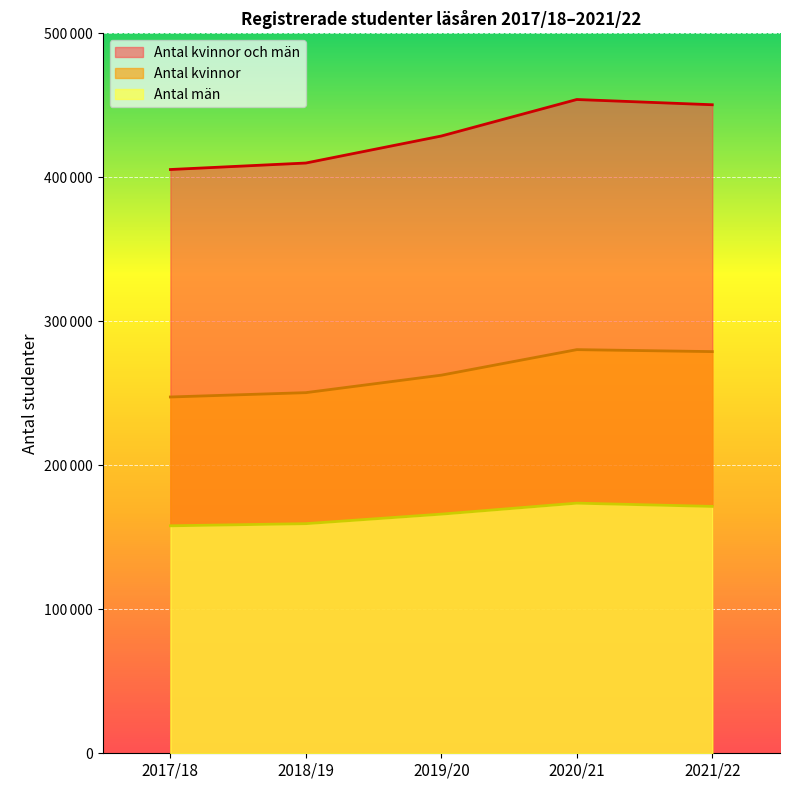

What is the label of the 2nd point from the right?

2020/21